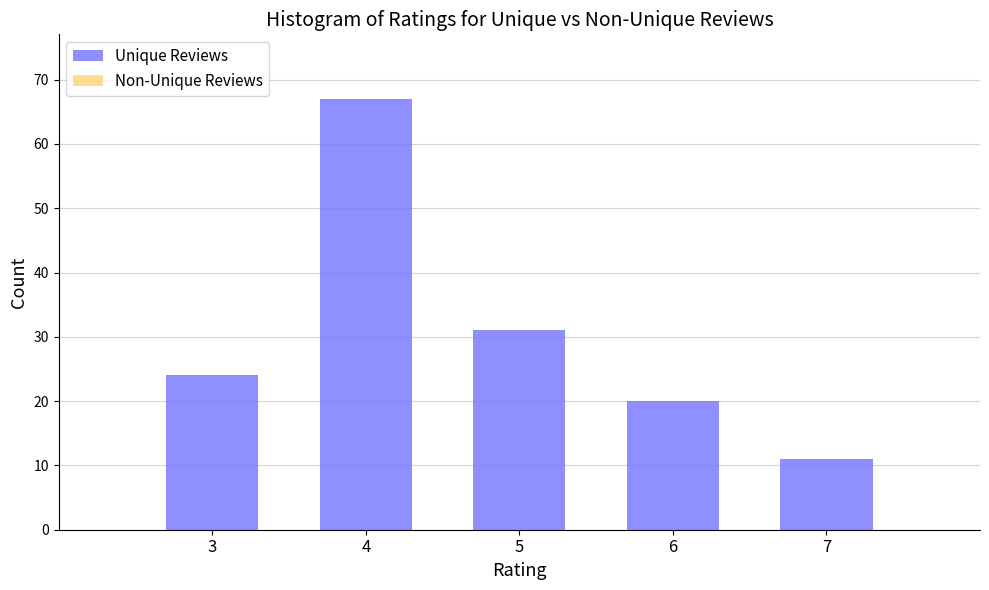

Which range on the x-axis has the tallest bar?

3.5 to 4.5